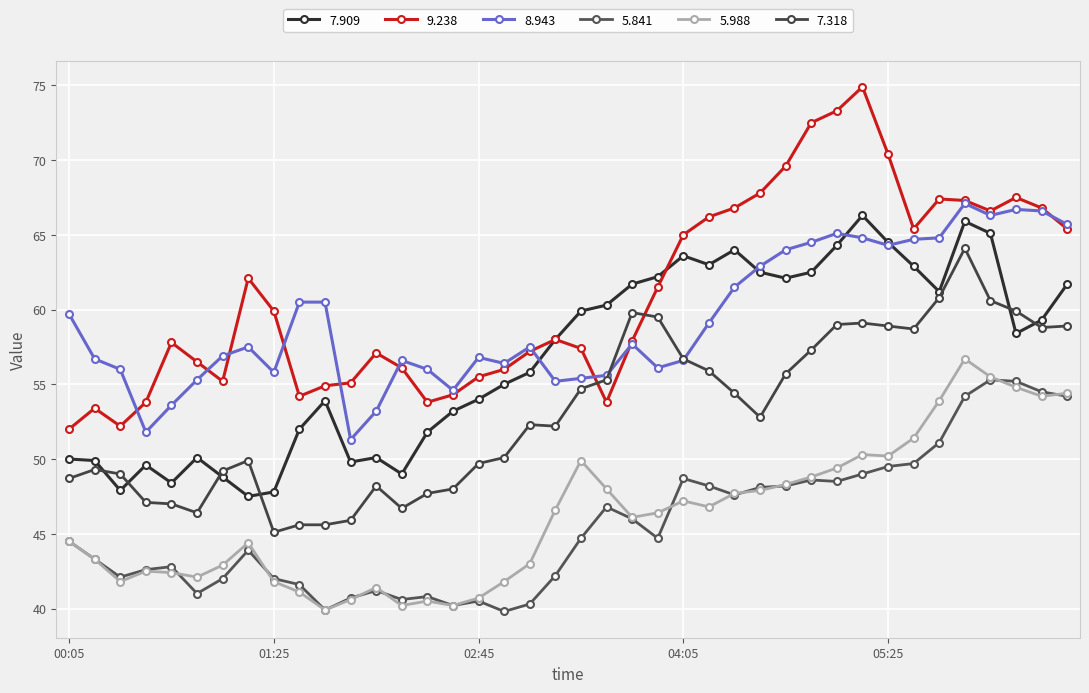

At how many categories does at least one series exceed 66?

13